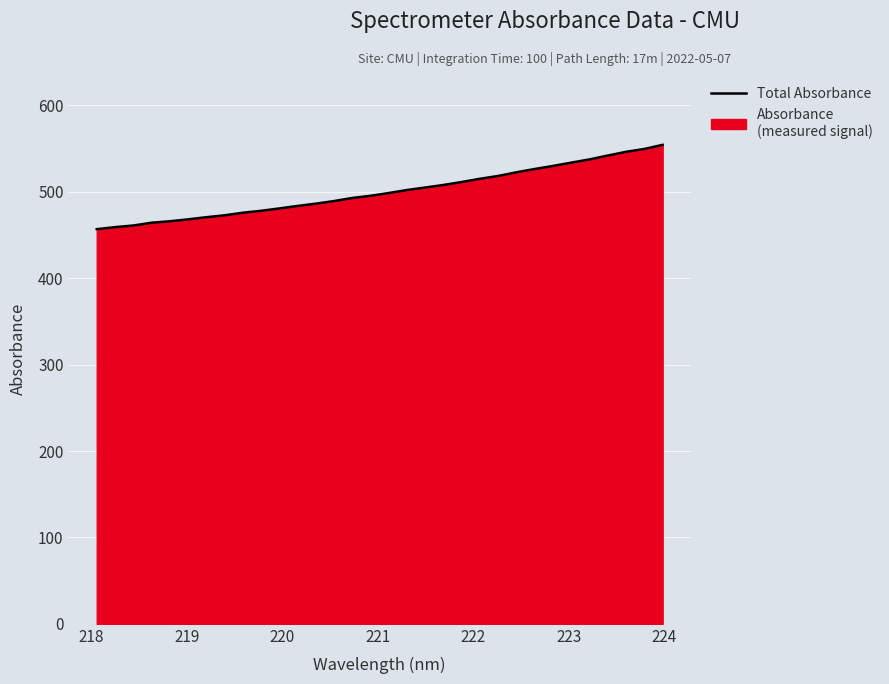

What is the minimum value shown in the chart?

456.9